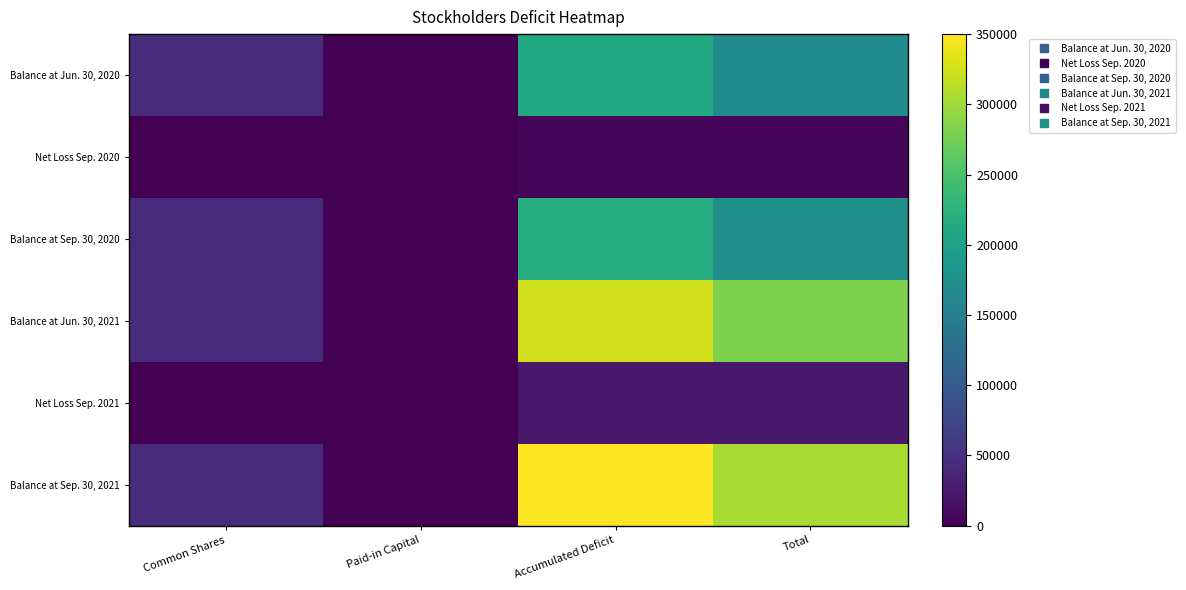

Which has a higher value, Common Shares or Accumulated Deficit?

Accumulated Deficit